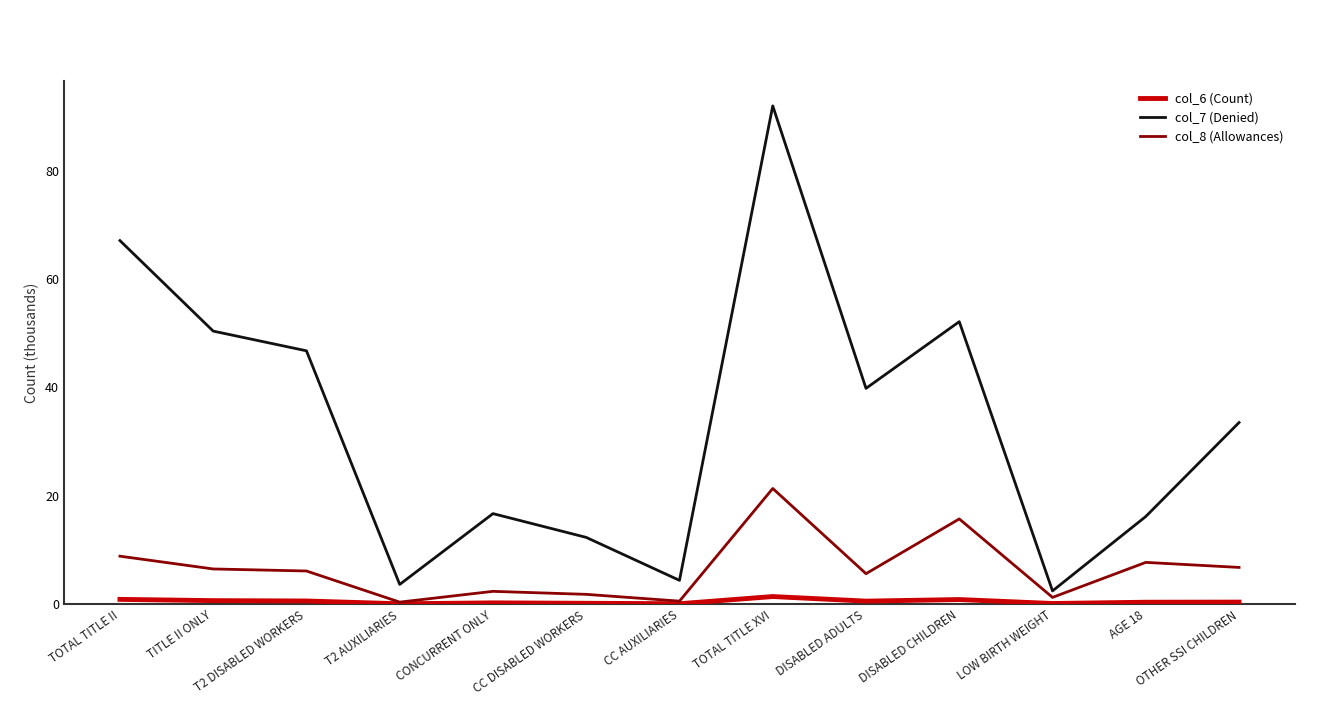

Which series has the widest spread of values?

col_7 (Denied)